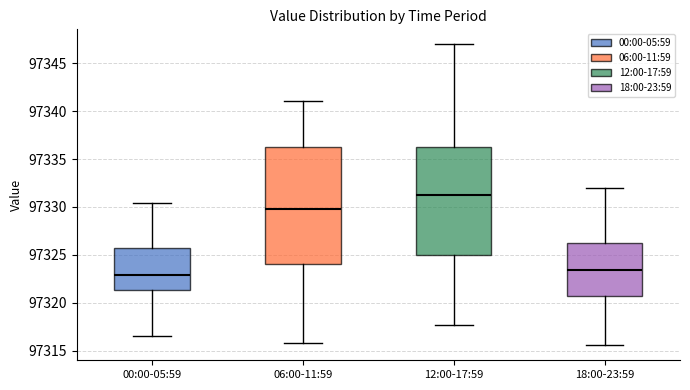

Where is the lower edge of the box for 06:00-11:59 on the y-axis? The values are not printed on the chart, so give them approximately, as read against the axis.

97324.0